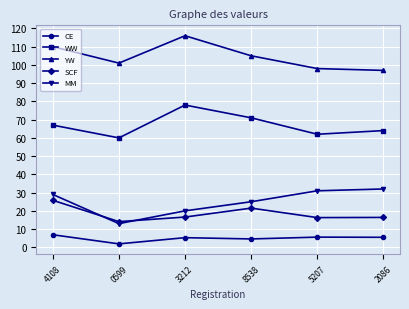

What value does the SCF series have at 4108?

25.8